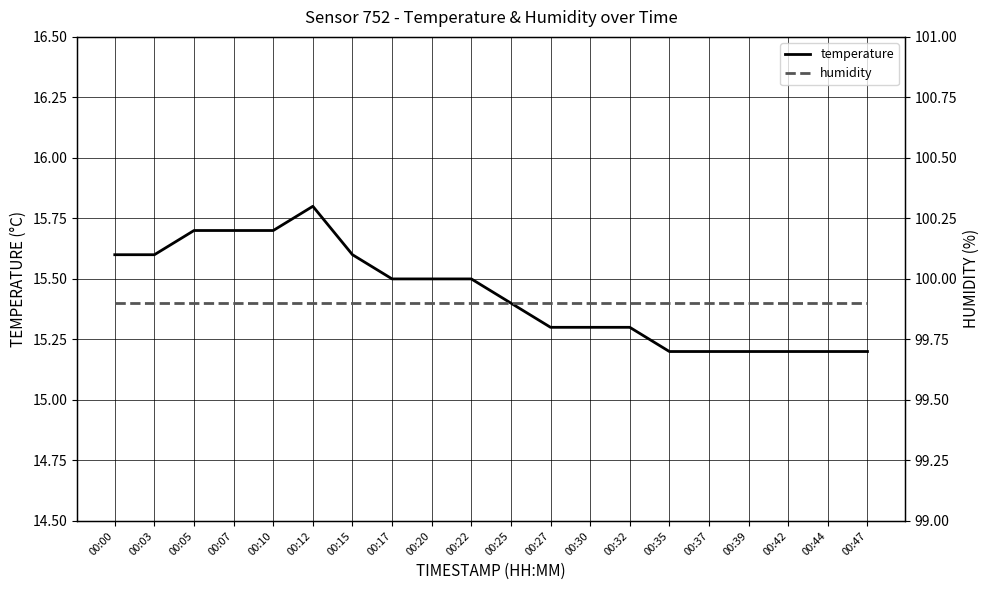

Which has a higher value, 00:42 or 00:03?

00:03